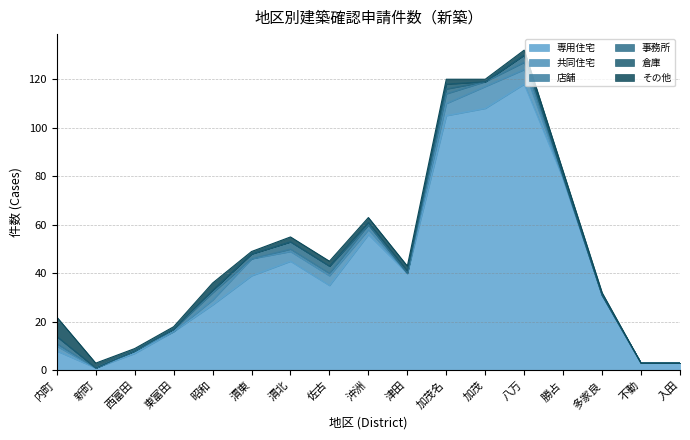

Between which two adjacent categories do 倉庫 and 共同住宅 first intersect?

沖洲 and 津田